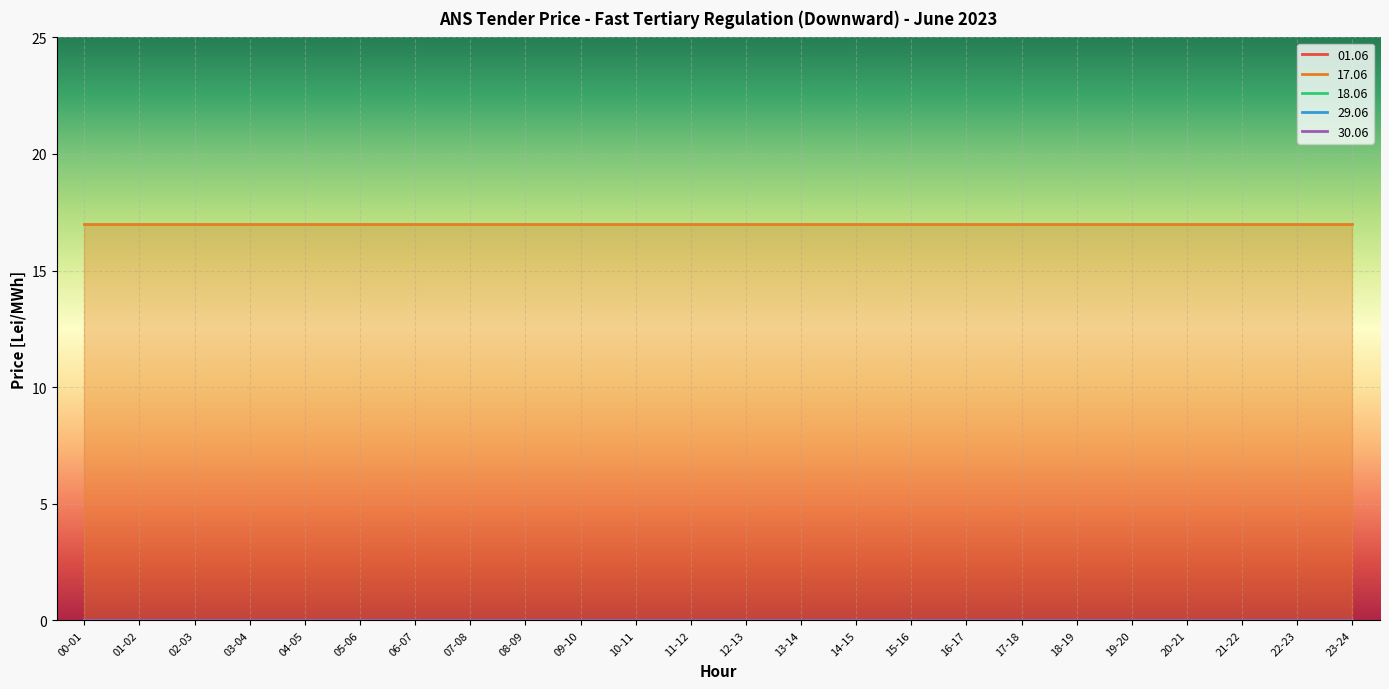

List the labels in order of 30.06 value, smallest first.

00-01, 01-02, 02-03, 03-04, 04-05, 05-06, 06-07, 07-08, 08-09, 09-10, 10-11, 11-12, 12-13, 13-14, 14-15, 15-16, 16-17, 17-18, 18-19, 19-20, 20-21, 21-22, 22-23, 23-24